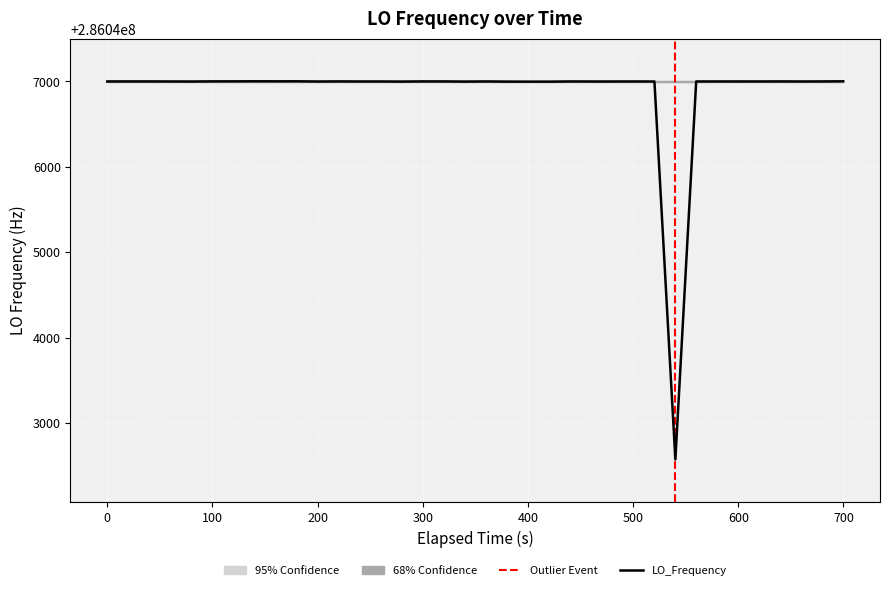

What is the lowest value of the LO_Frequency series?

286042571.0